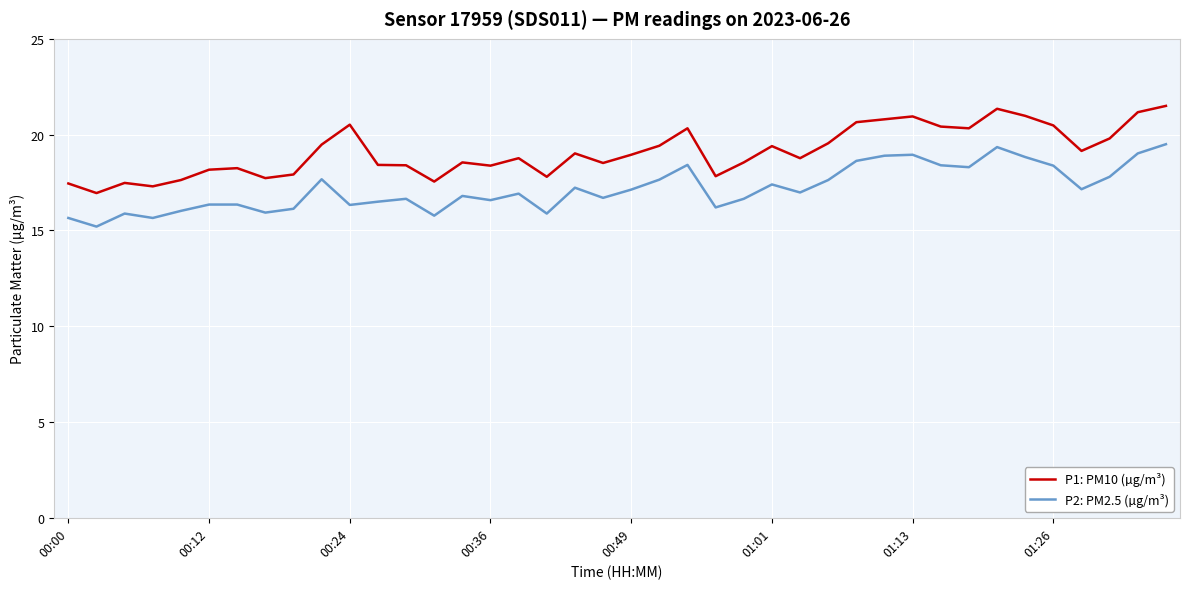

Which series has the widest spread of values?

P1: PM10 (µg/m³)